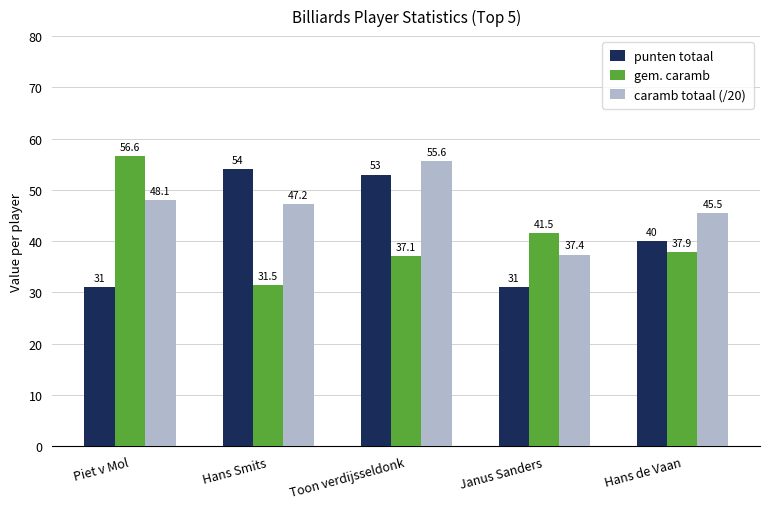

What is the highest value of the punten totaal series?

54.0